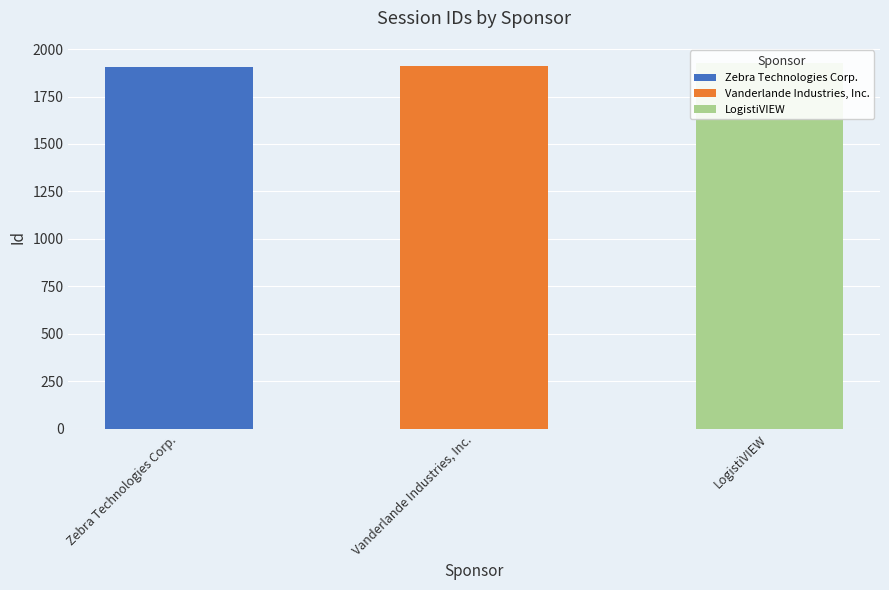

Rank the categories by value from highest to lowest.

LogistiVIEW, Vanderlande Industries, Inc., Zebra Technologies Corp.